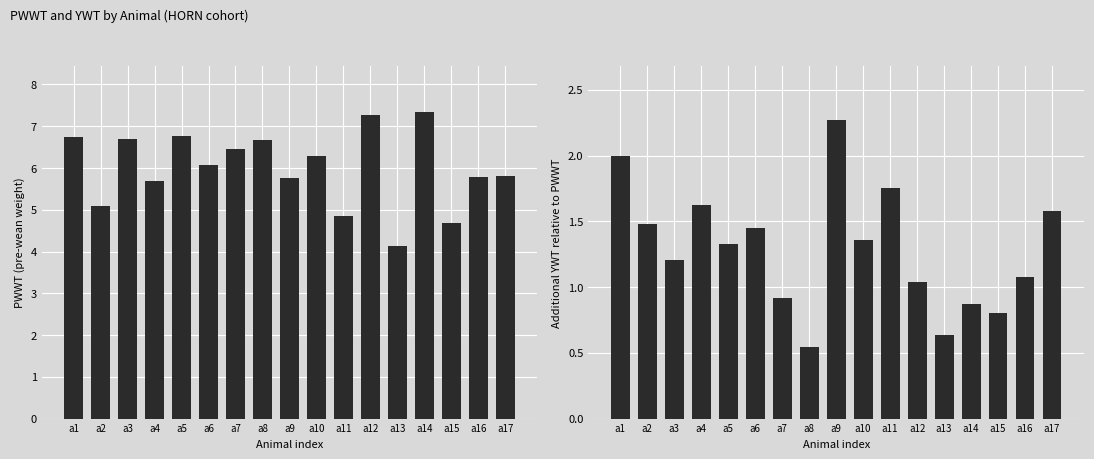

What is the sum of the YWT - PWWT values at a9 and a10?

3.6